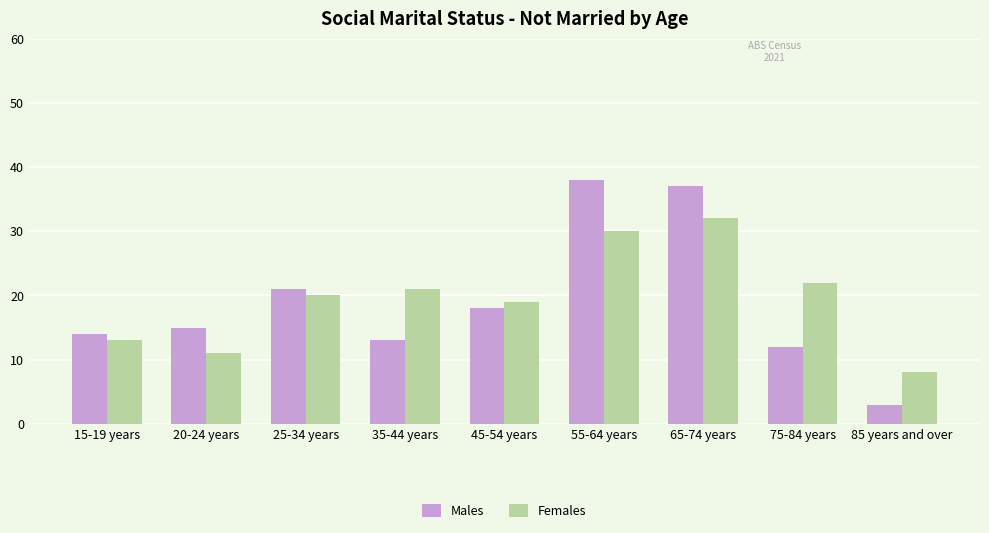

The value of Females at 55-64 years is 30. True or false?

True